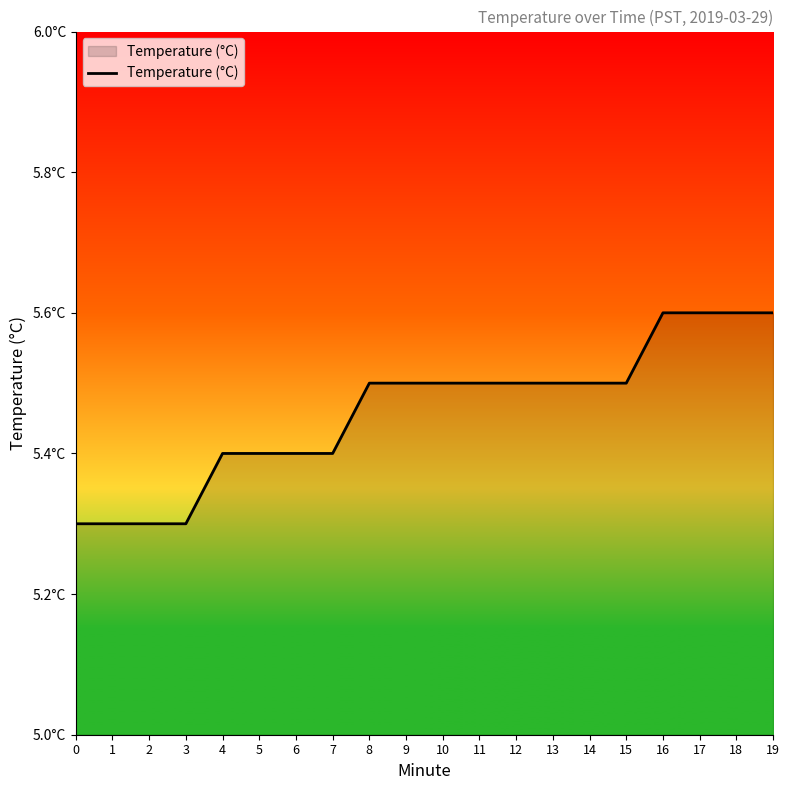

The chart shows a value of 1.9 at 8. True or false?

False